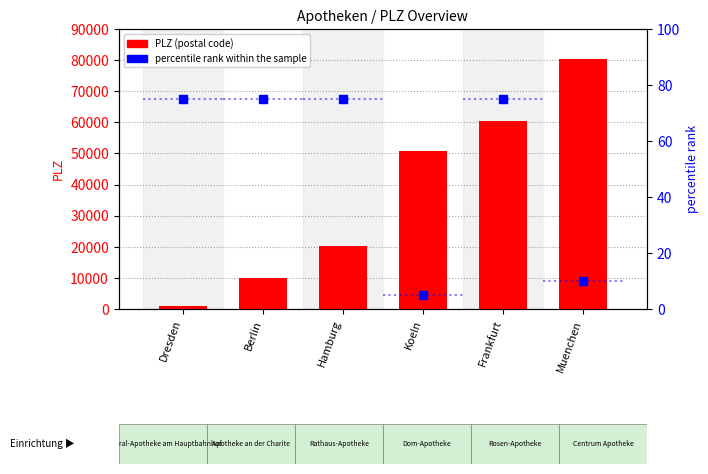

Which series has the largest total across all categories?

PLZ (postal code)